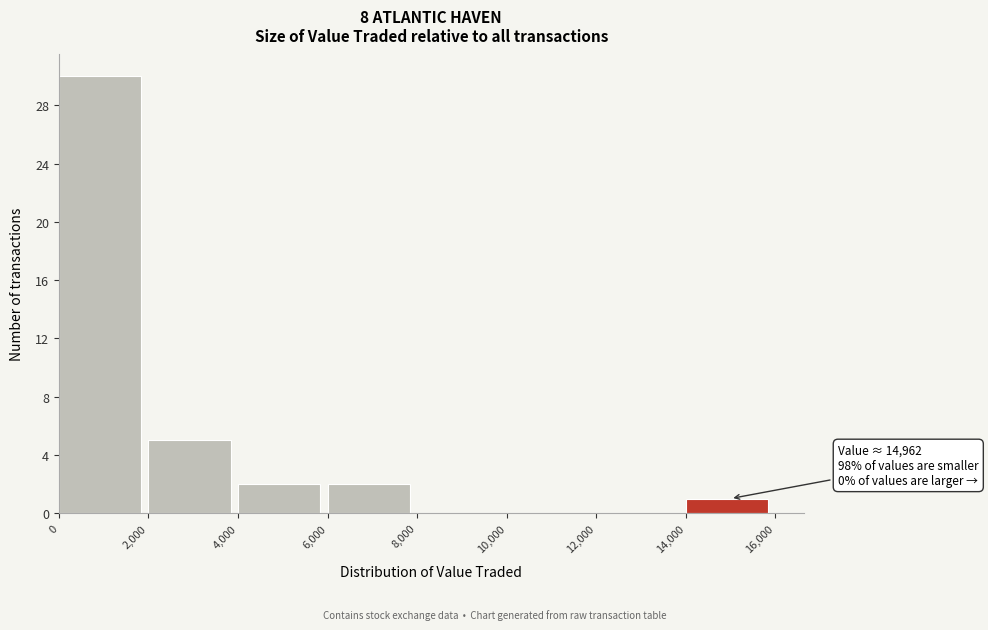

Over which range of the x-axis is the bar tallest?

0 to 2,000